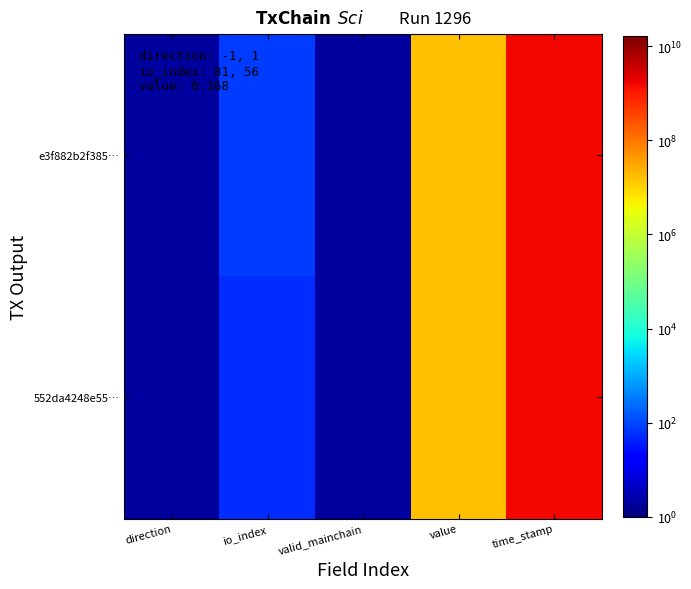

Reading left to right, transcribe all the data shown in this chart.

e3f882b2f385…: direction=2	io_index=82	valid_mainchain=2	value=16777217	time_stamp=1656454604
552da4248e55…: direction=2	io_index=57	valid_mainchain=2	value=16777217	time_stamp=1656453059